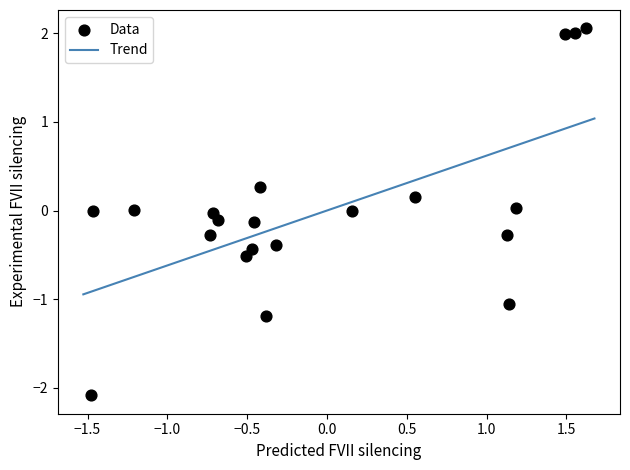

What is the range of Y values (max minus min)?

4.1